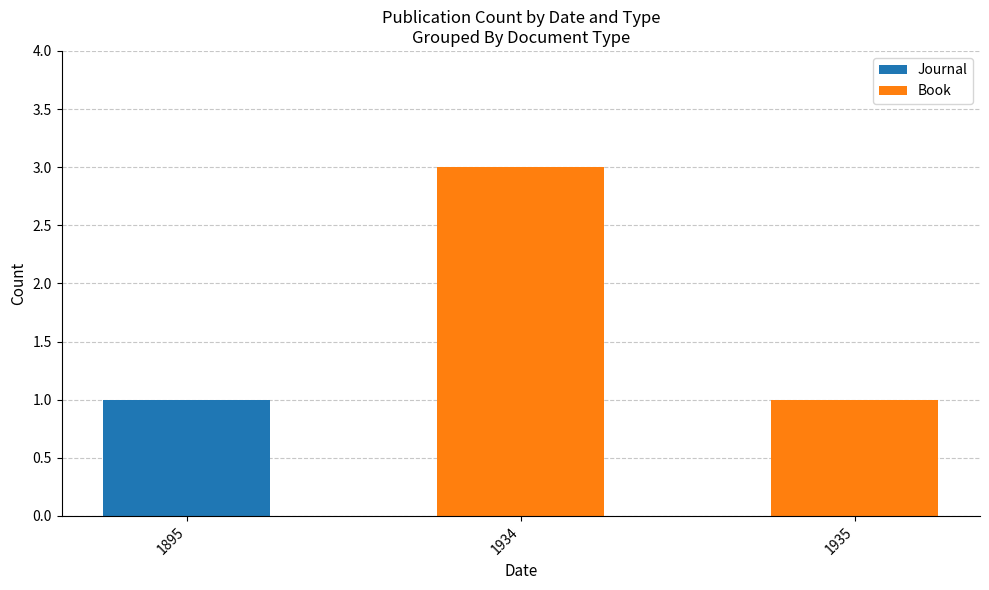

True or false: Journal has a value of 1 at 1895.

True